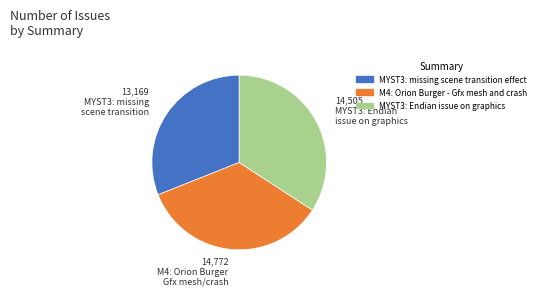

Is M4: Orion Burger - Gfx mesh and crash the majority of the pie?

No